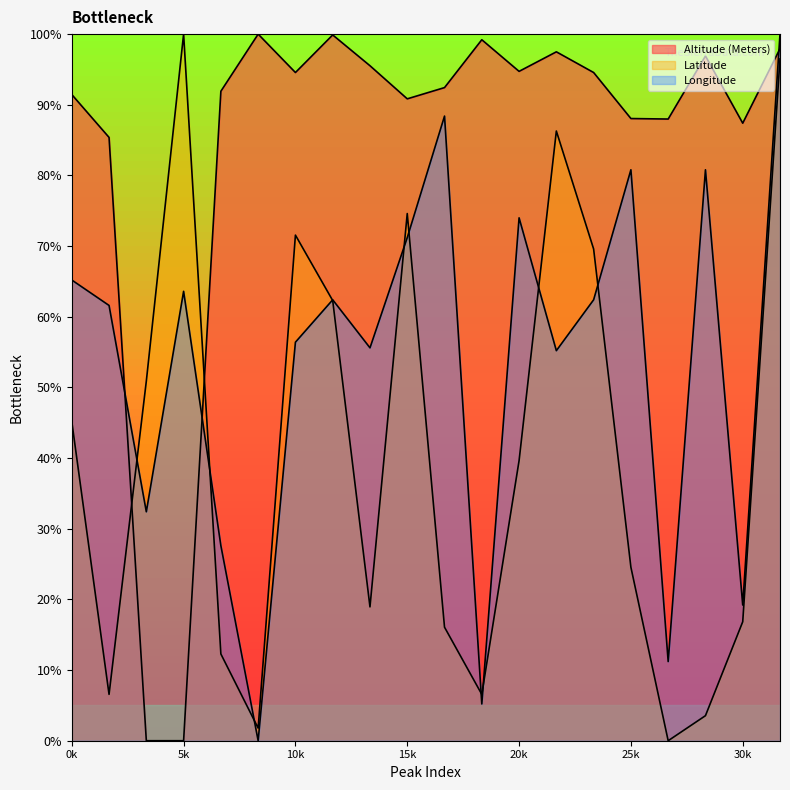

Does the chart display data point markers on the line(s)?

No